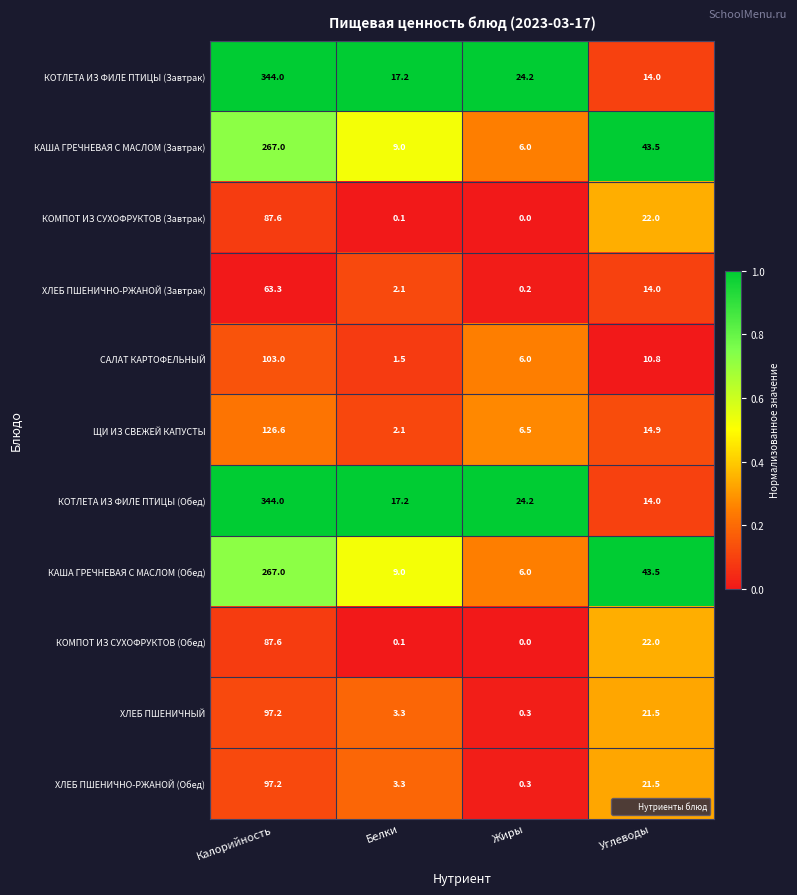

At which category is the sum across all series the highest?

Калорийность